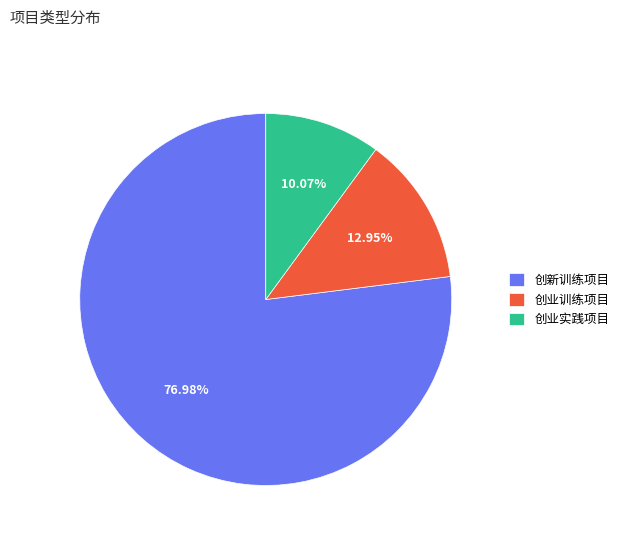

Does any single category account for the majority?

Yes